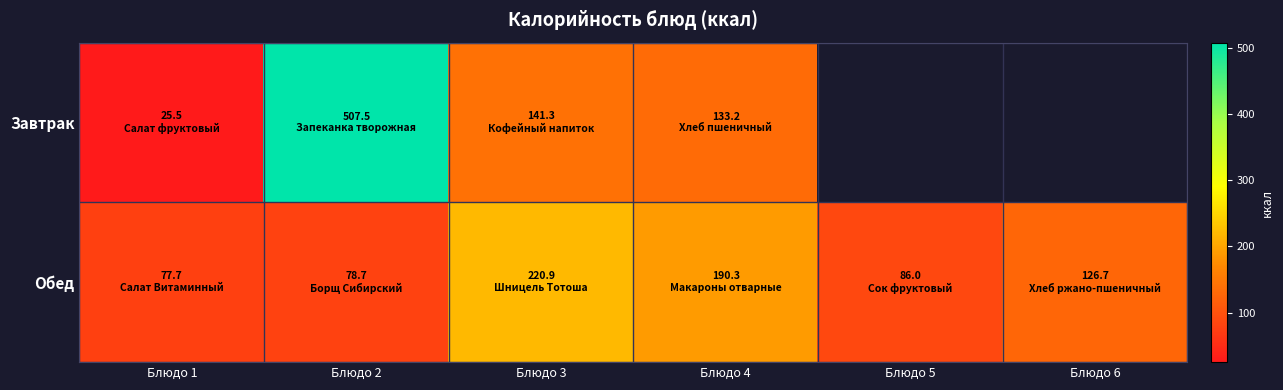

What is the maximum value for Завтрак?

507.5